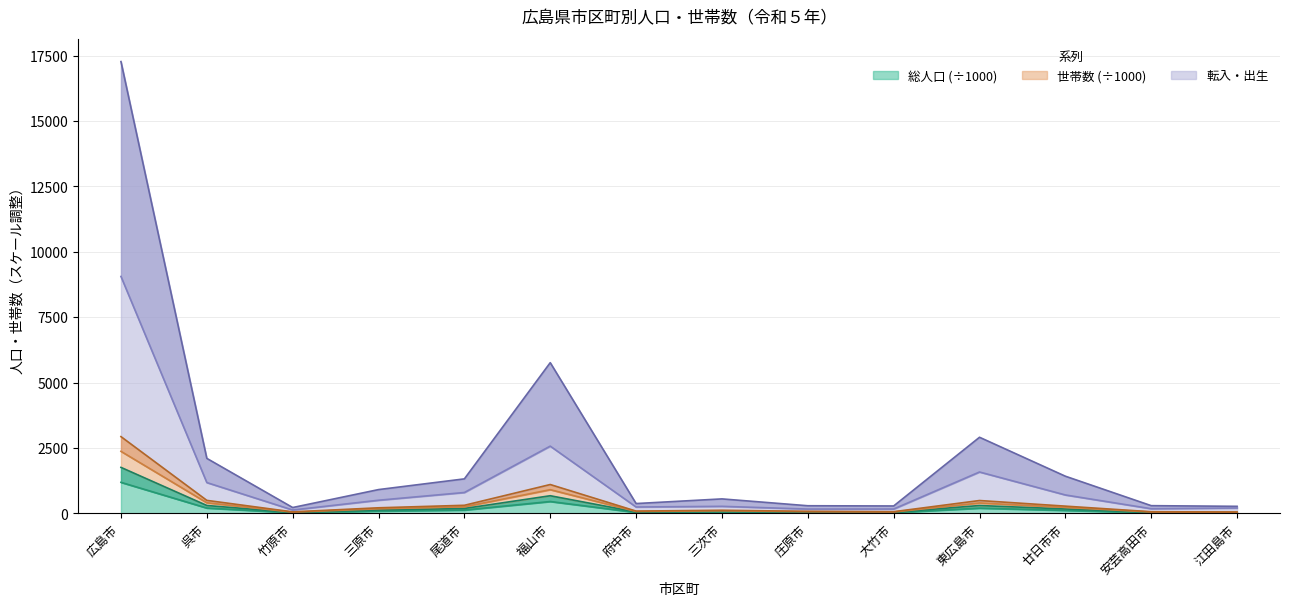

Which series has the widest spread of values?

出生